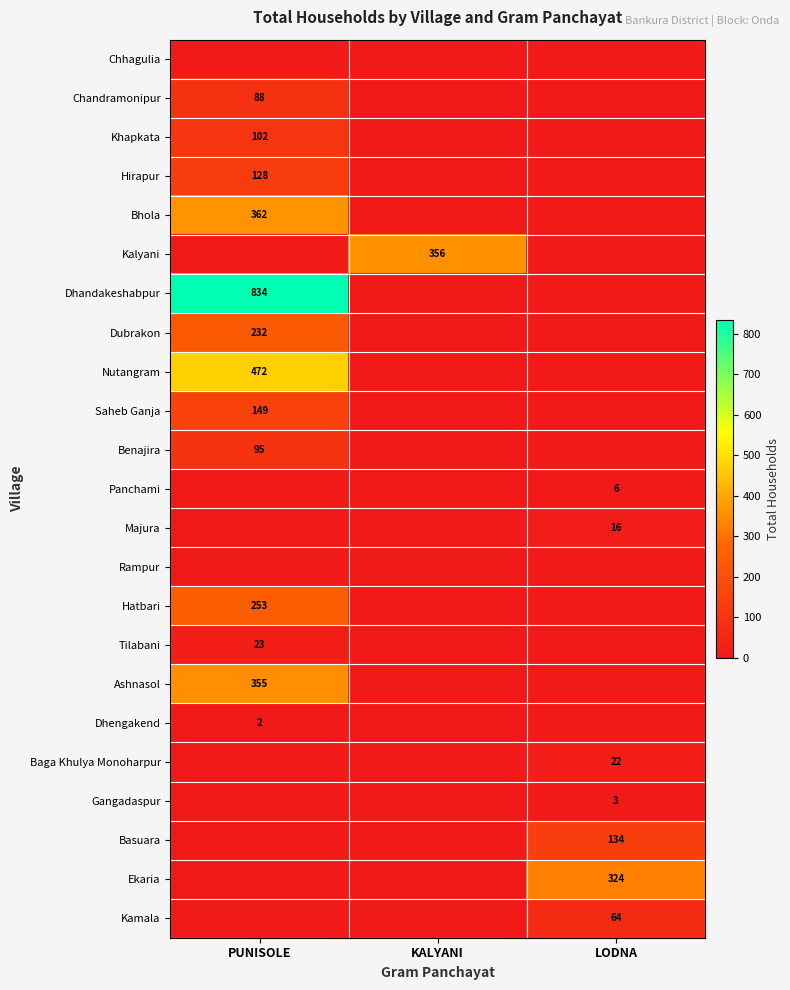

Is it true that Kamala equals 64 at LODNA?

True